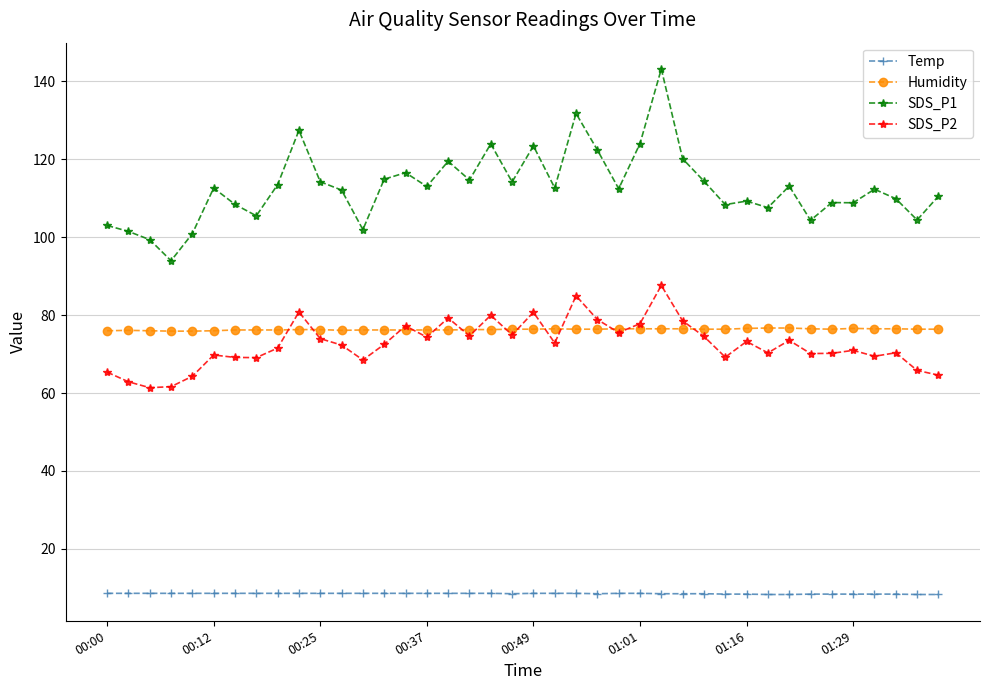

Rank the series by their maximum value, from highest to lowest.

SDS_P1, SDS_P2, Humidity, Temp